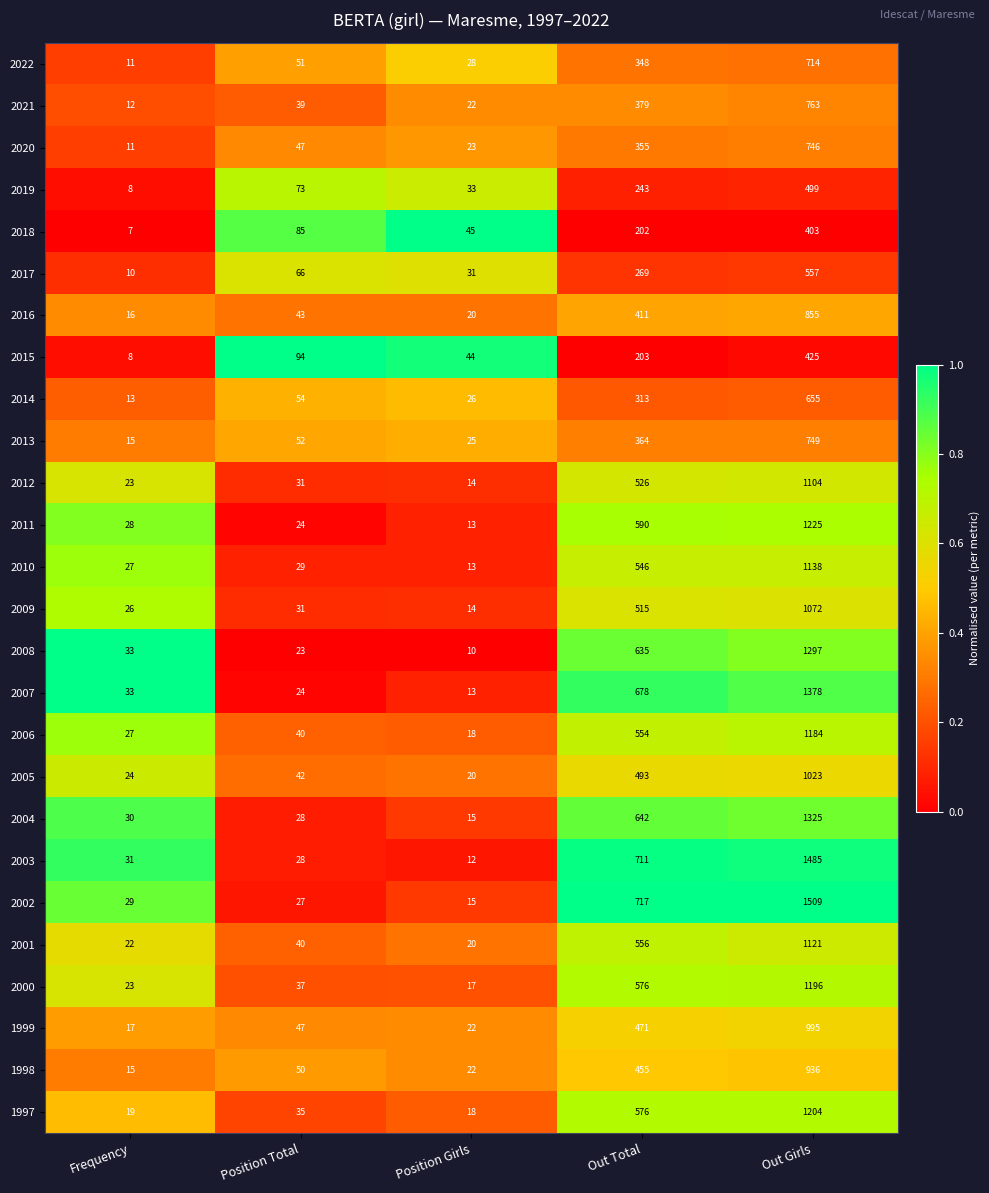

Read the 2001 value at Out Total, to the nearest 100.

600